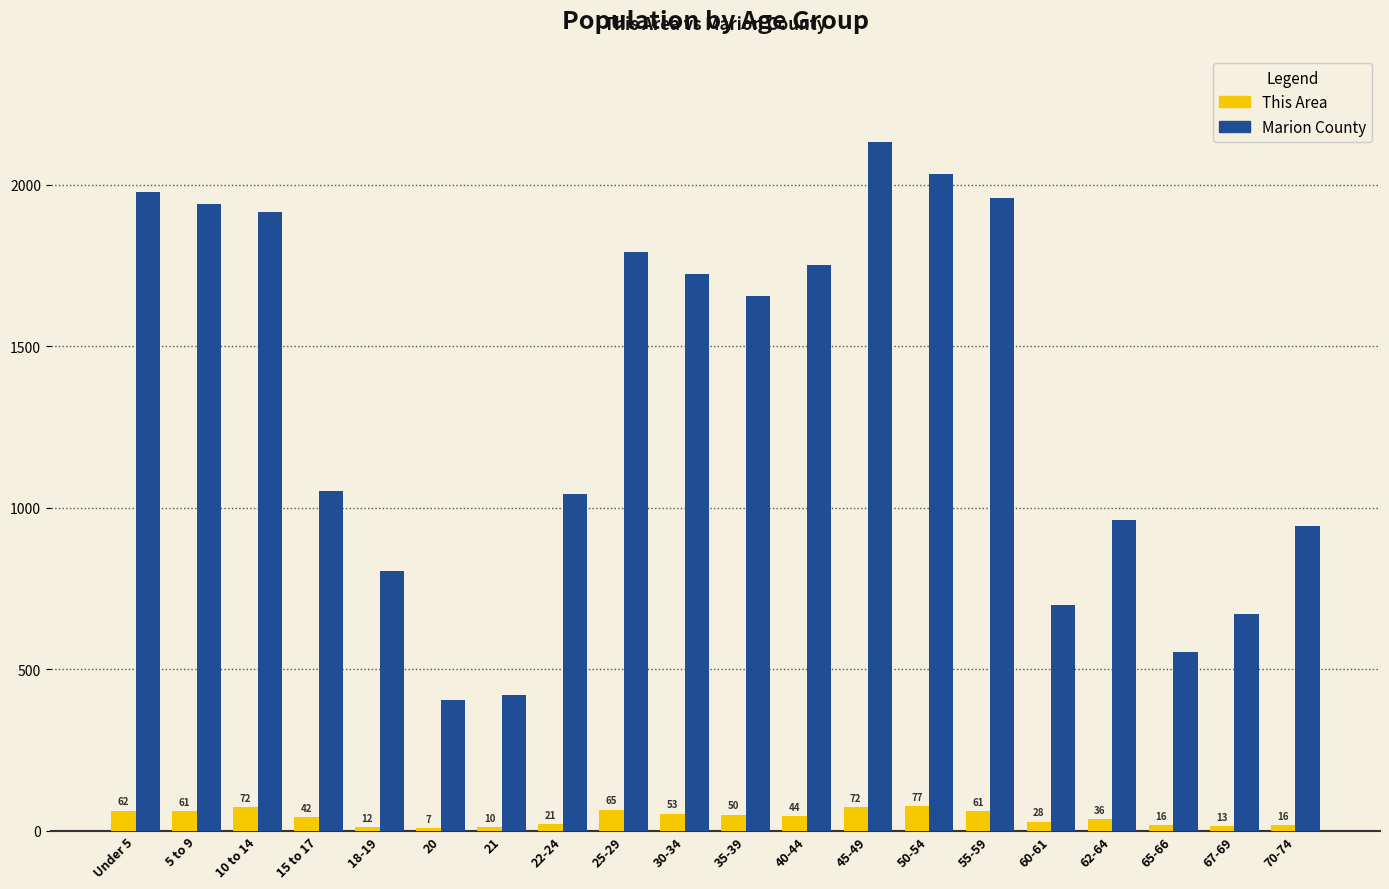

Is the value of Marion County at 67-69 greater than the value of This Area at 60-61?

Yes